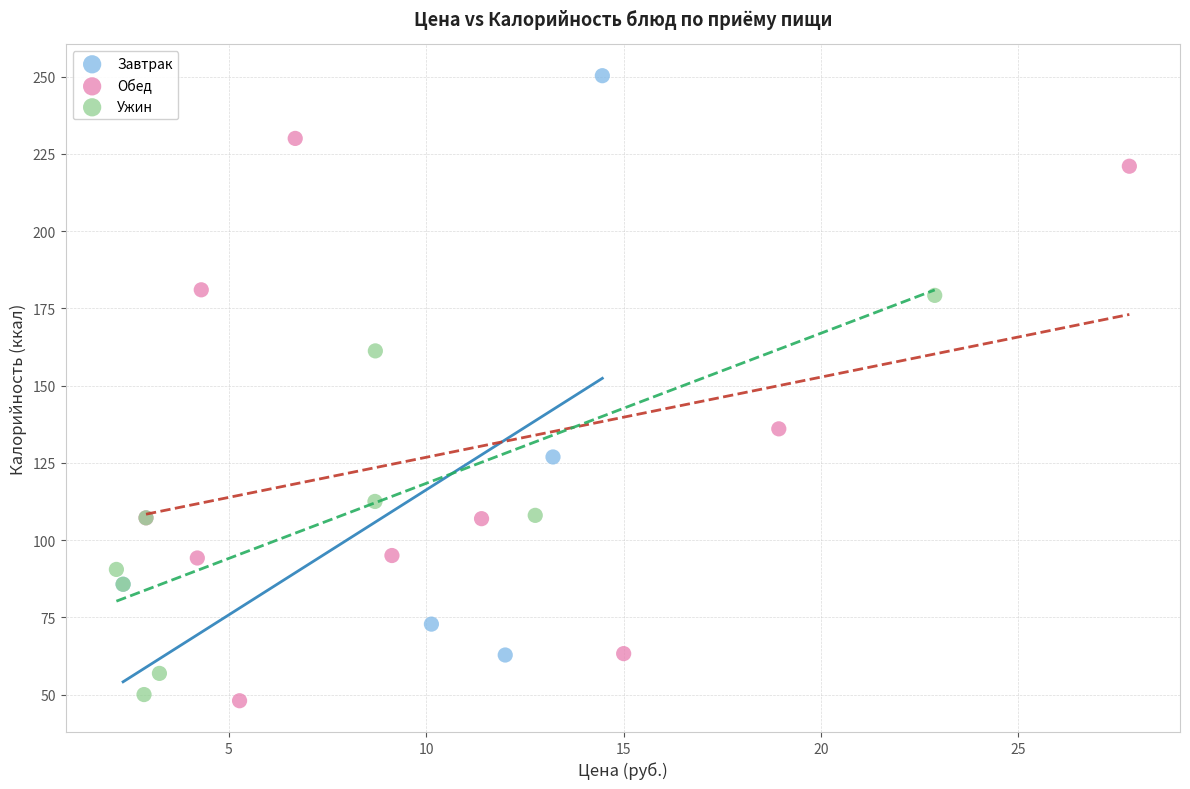

Which series reaches the maximum Y coordinate?

Завтрак